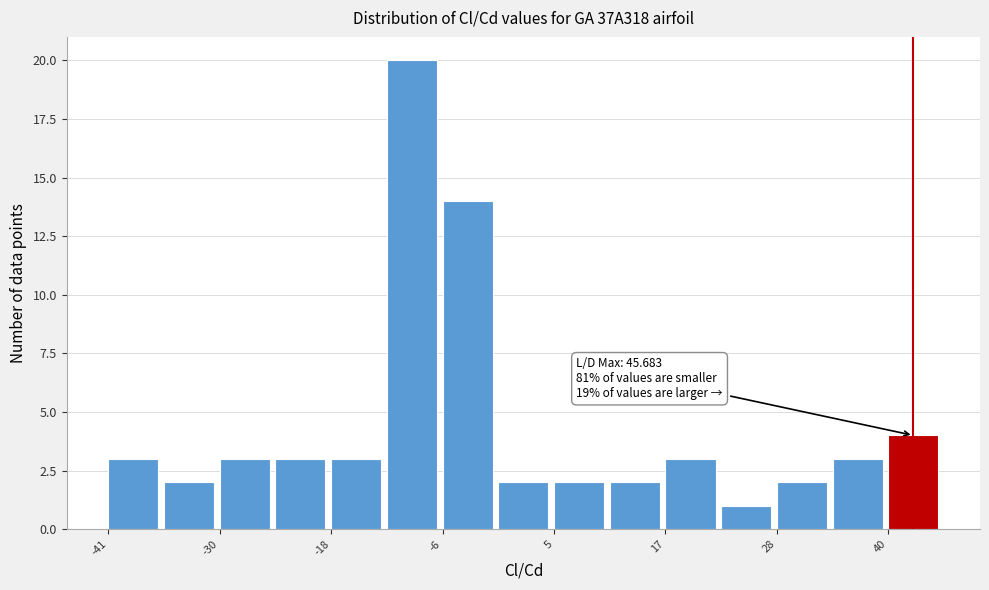

Around what value on the x-axis is the tallest bar? Give the approximate position of its centre, as read against the axis.

-10